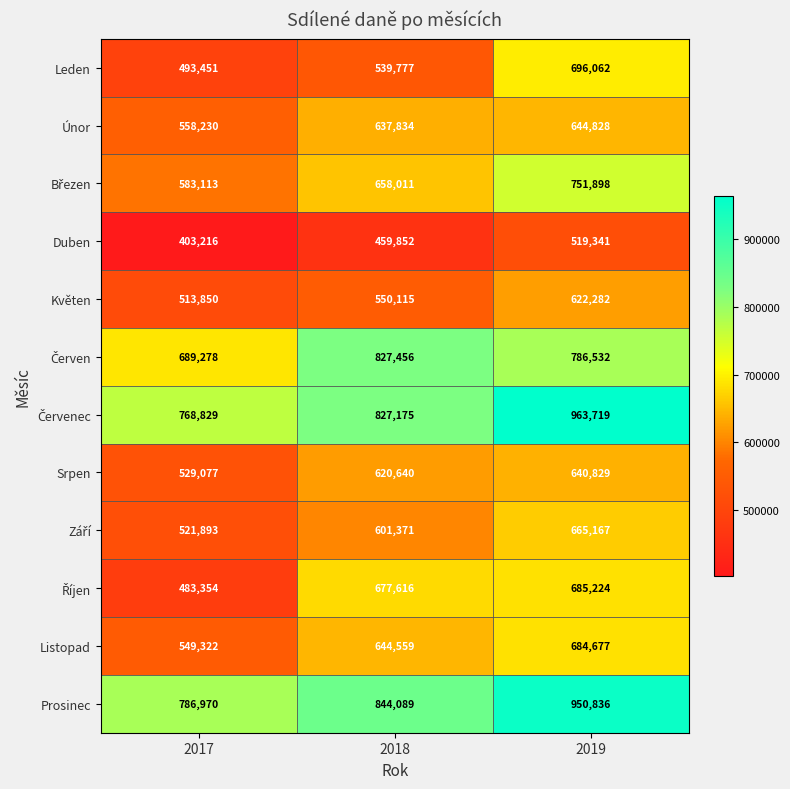

What is the spread (max minus min) of values at 2017?

383754